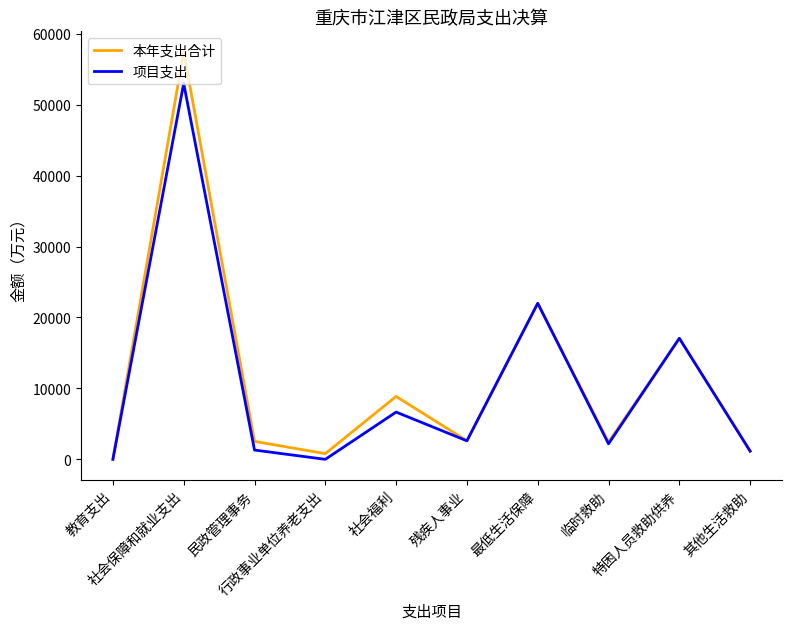

What is the difference between the second highest and second lowest values in the 本年支出合计 series?

21199.0